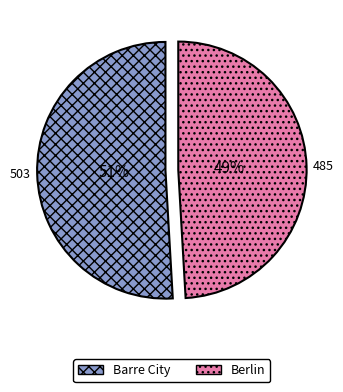

Count the number of slices in the pie.

2